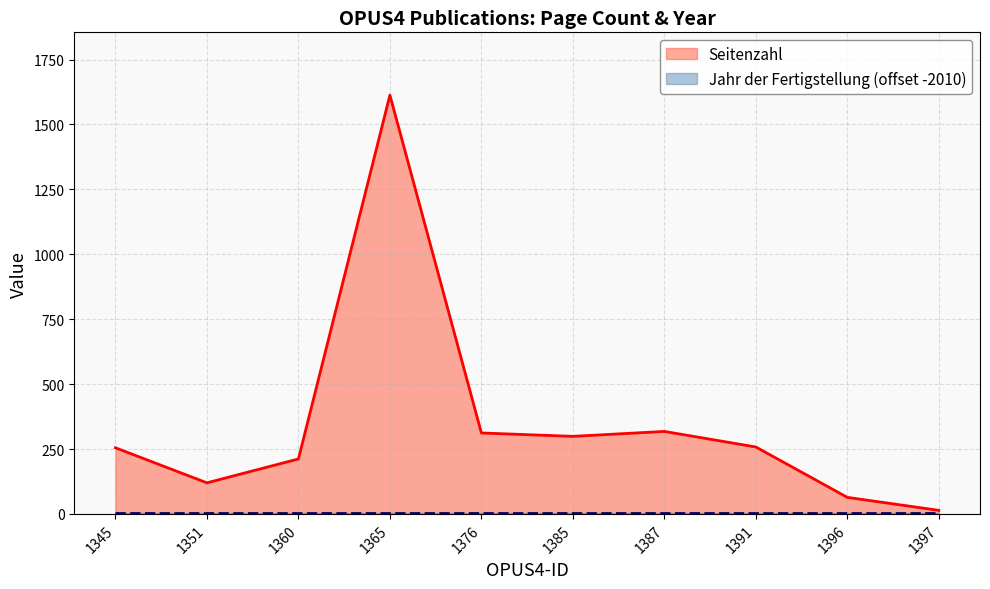

What is the approximate value at 1385, to the nearest 10?

300